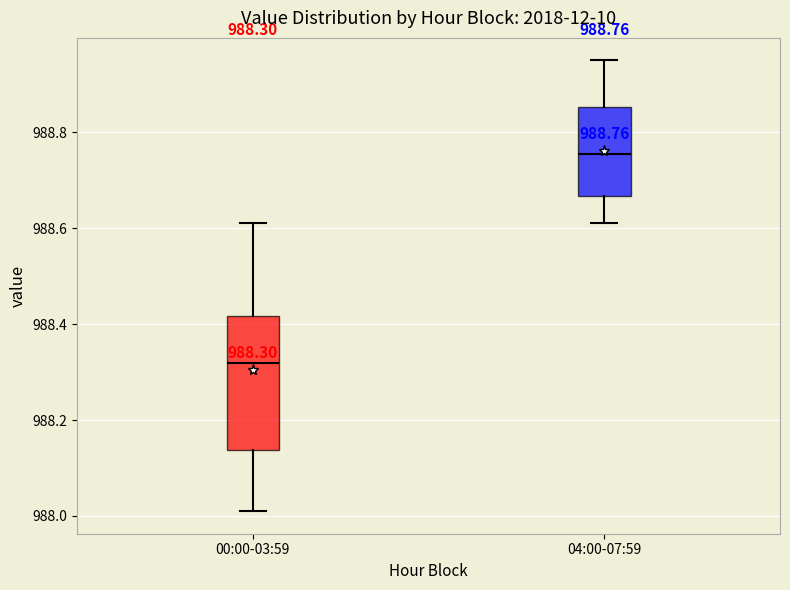

Which box has the highest median line?

04:00-07:59